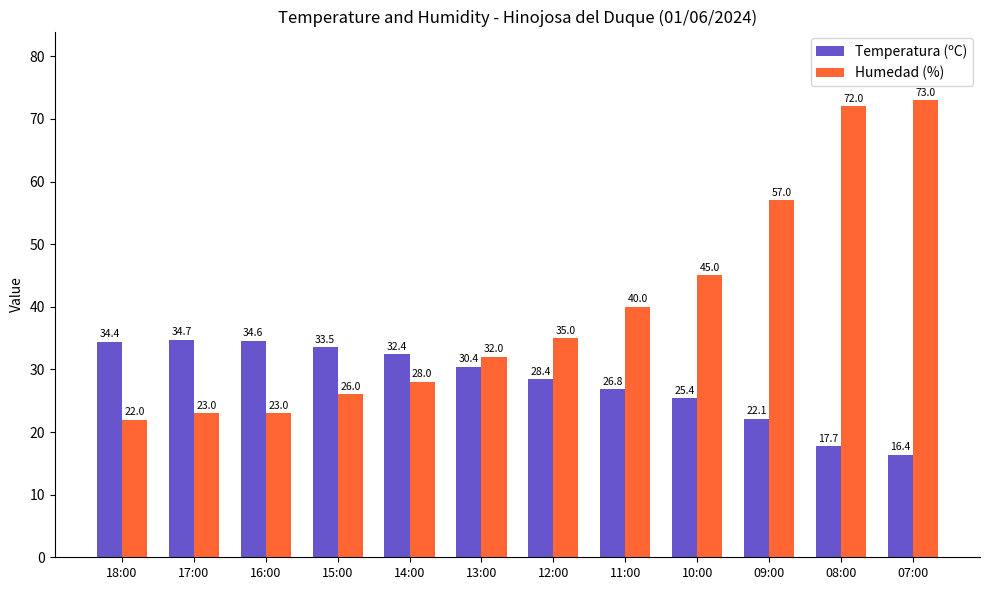

Which series has the largest total across all categories?

Humedad (%)